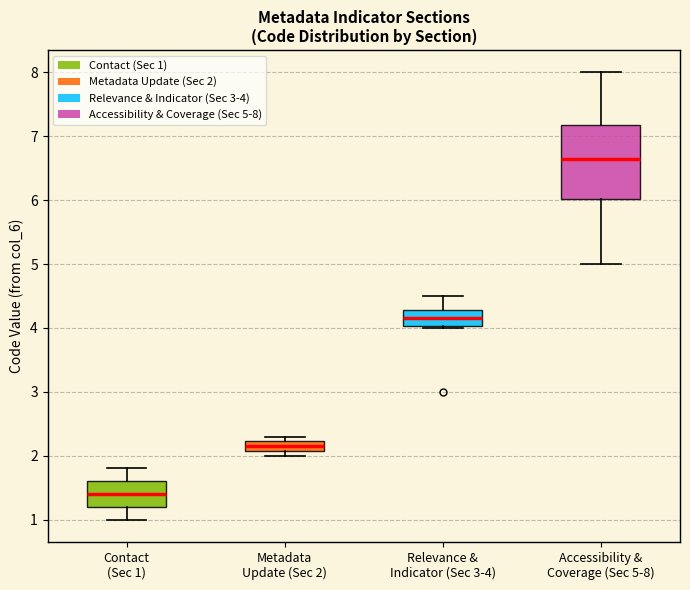

Which box has the highest median line?

Accessibility & Coverage (Sec 5-8)